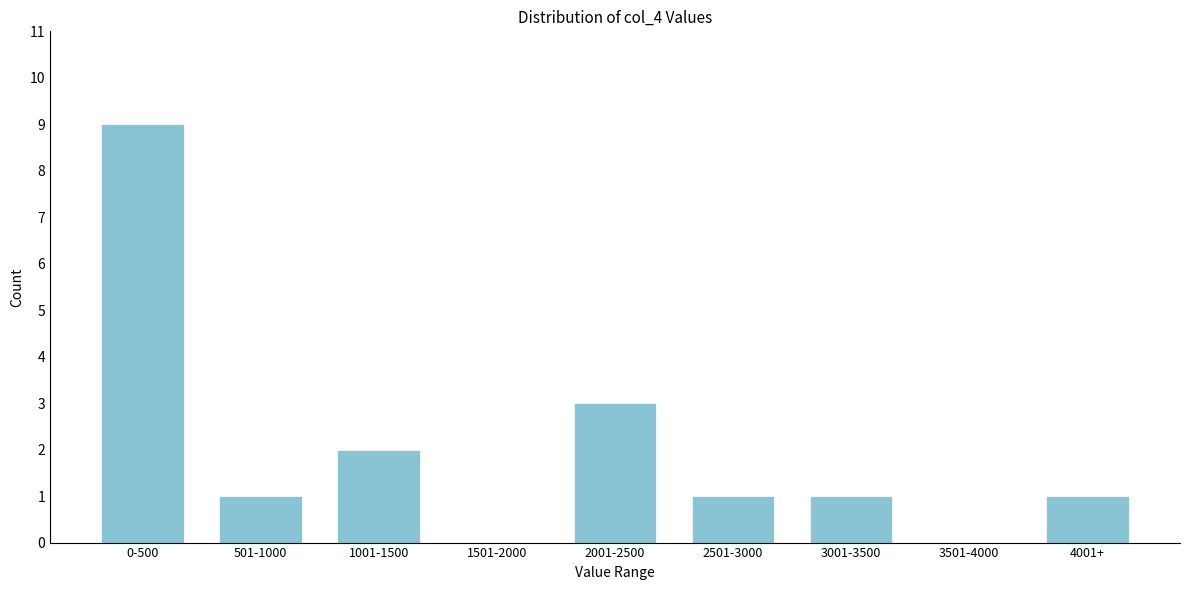

Reading right to left, what are all the values shown in this chart?

4001+=1	3501-4000=0	3001-3500=1	2501-3000=1	2001-2500=3	1501-2000=0	1001-1500=2	501-1000=1	0-500=9